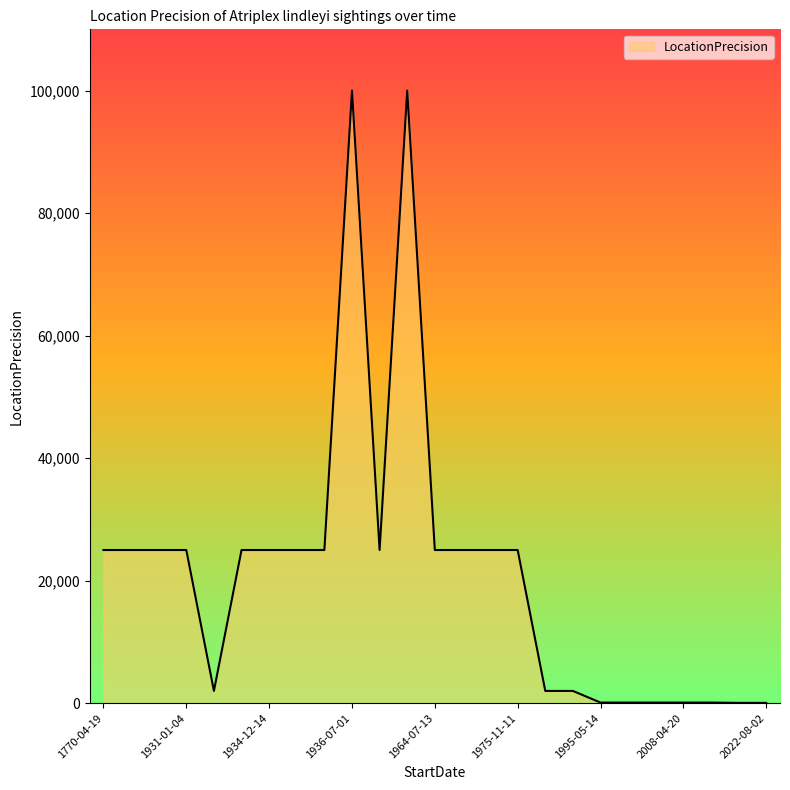

What is the maximum value shown in the chart?

100000